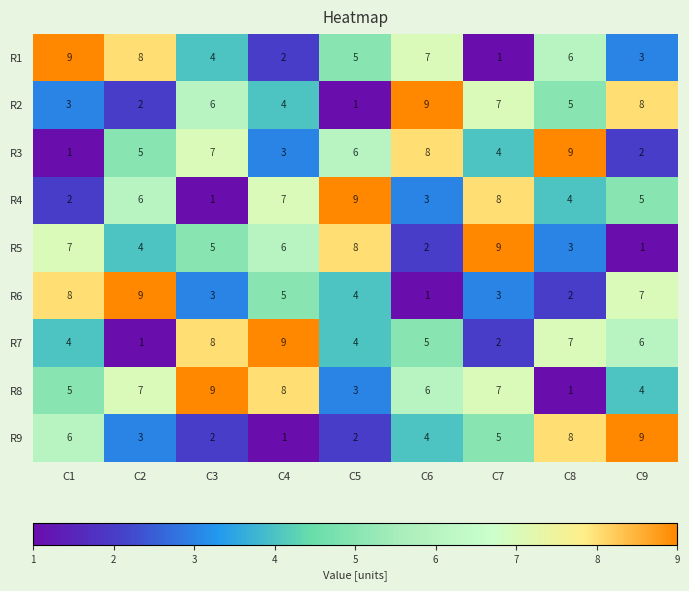

Which series has the largest total across all categories?

R8